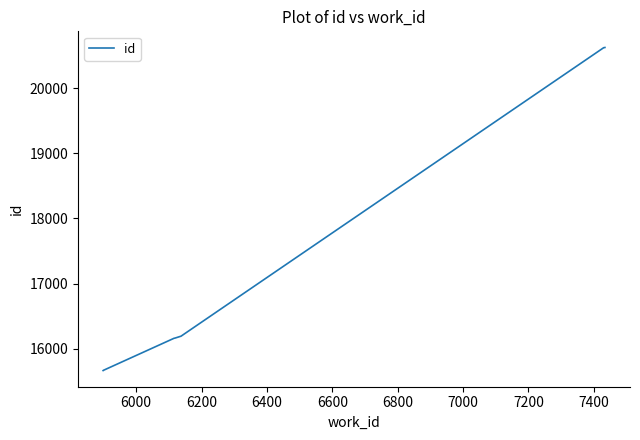

What is the difference between the maximum and minimum values?

4962